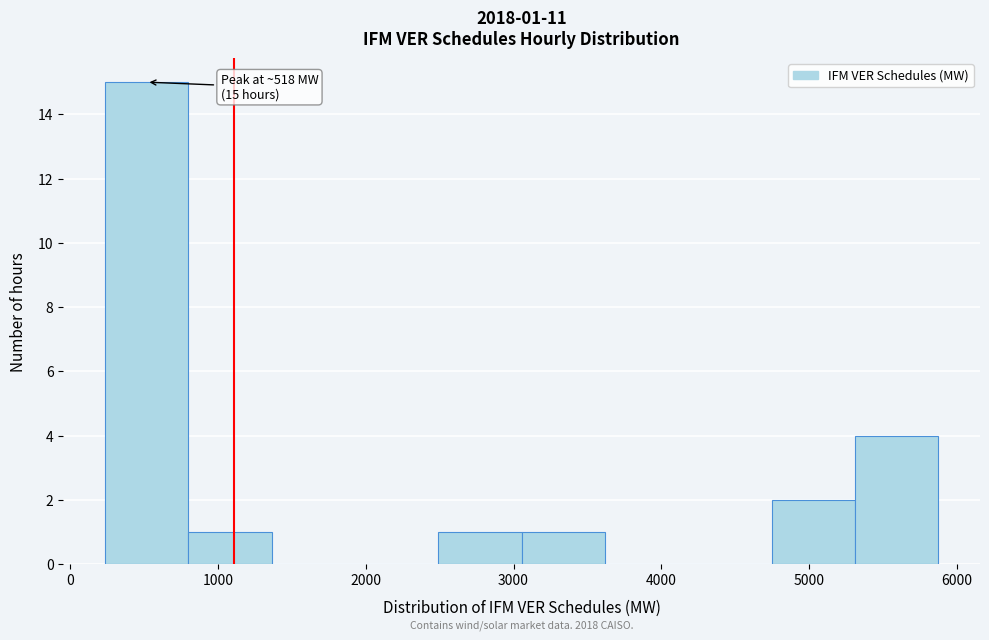

Which range on the x-axis has the tallest bar?

200 to 800